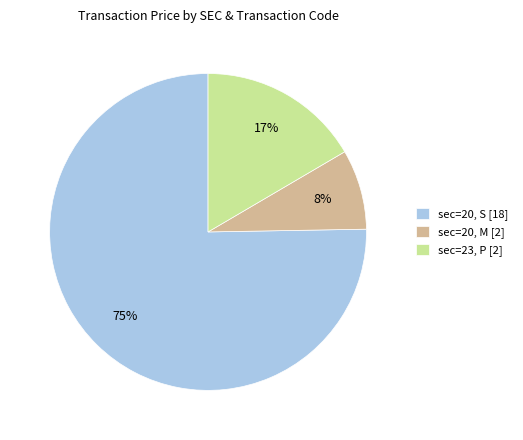

Which has a higher value, sec=20, S [18] or sec=20, M [2]?

sec=20, S [18]